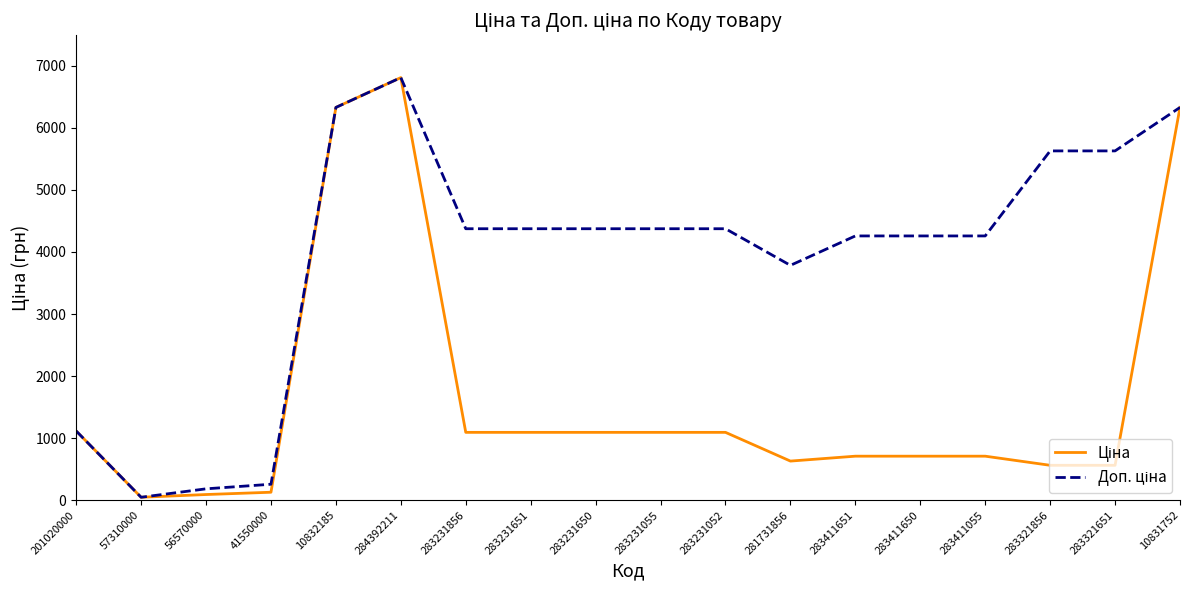

Is this an area chart (filled region under the line)?

No